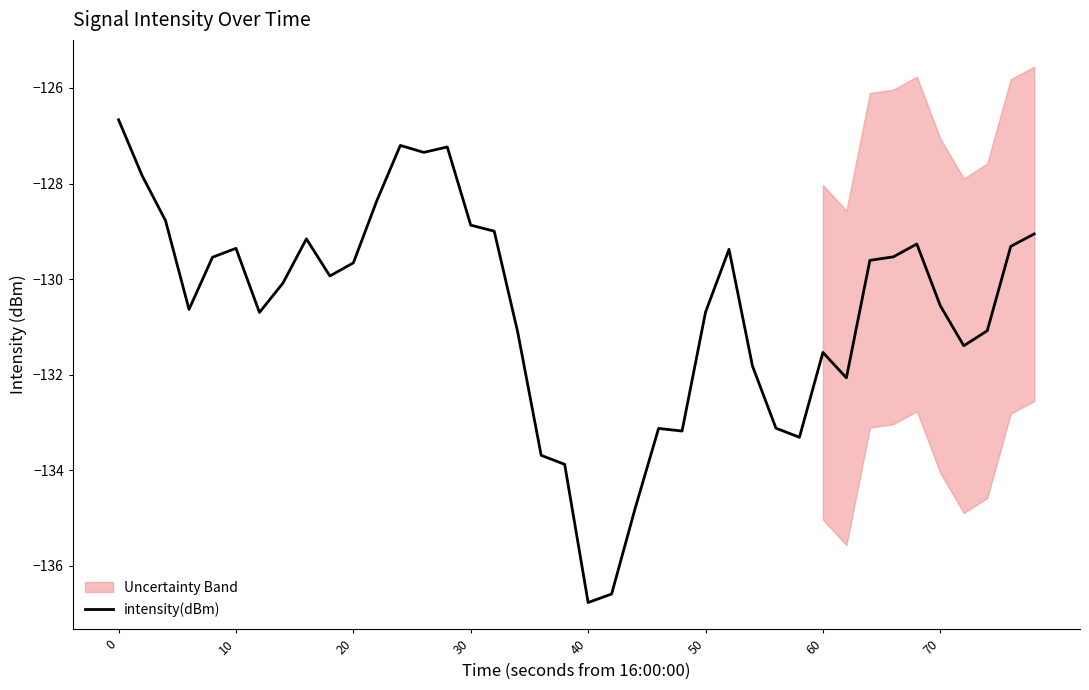

What is the maximum value for intensity(dBm)?

-126.7